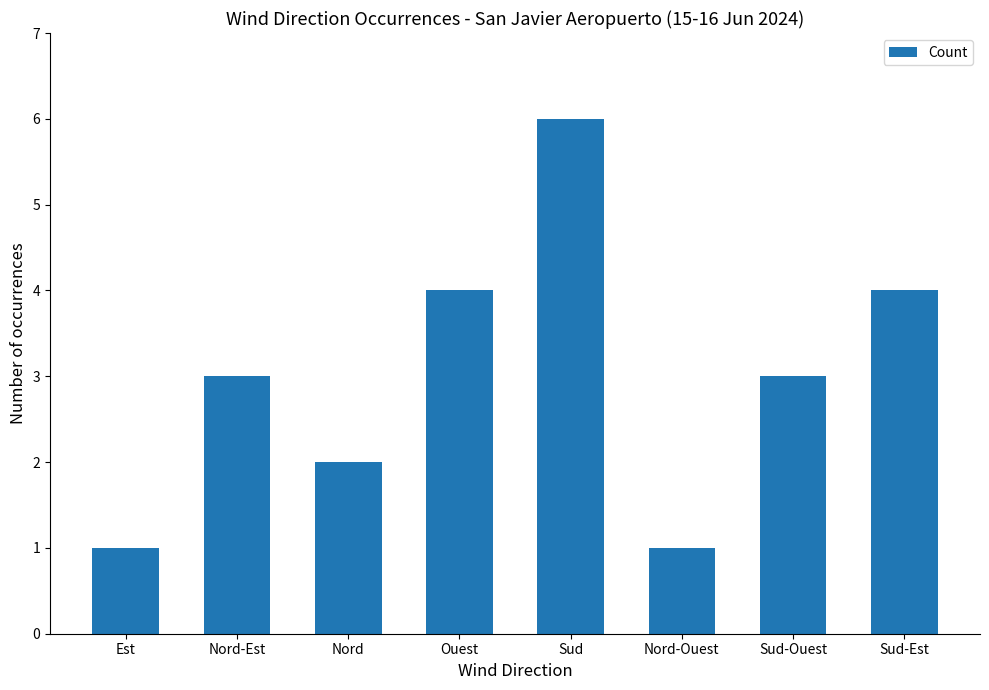

What is the label of the 7th bar from the left?

Sud-Ouest